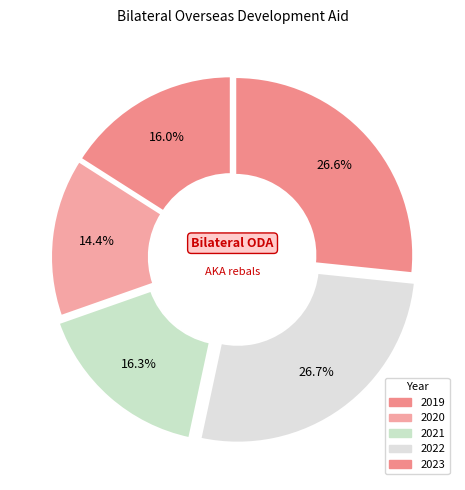

What percentage is the 2019 slice, to the nearest percent?

16%